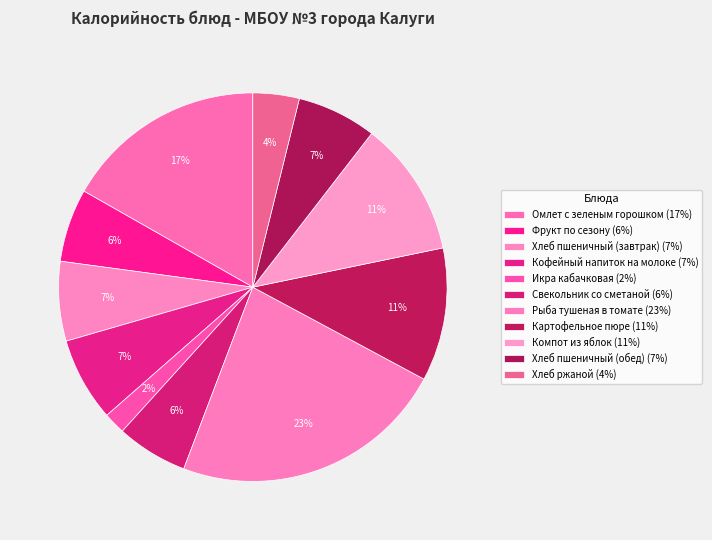

How many segments does this pie chart have?

11